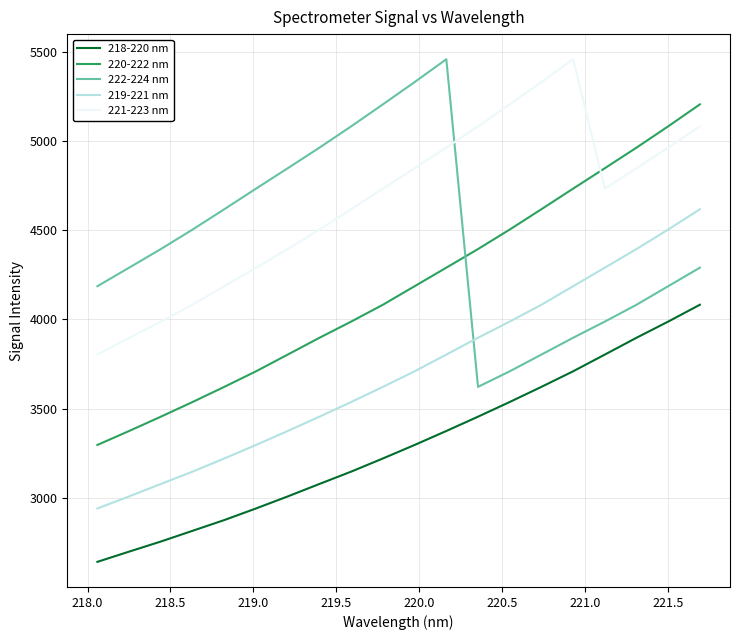

Which series has the largest total across all categories?

221-223 nm